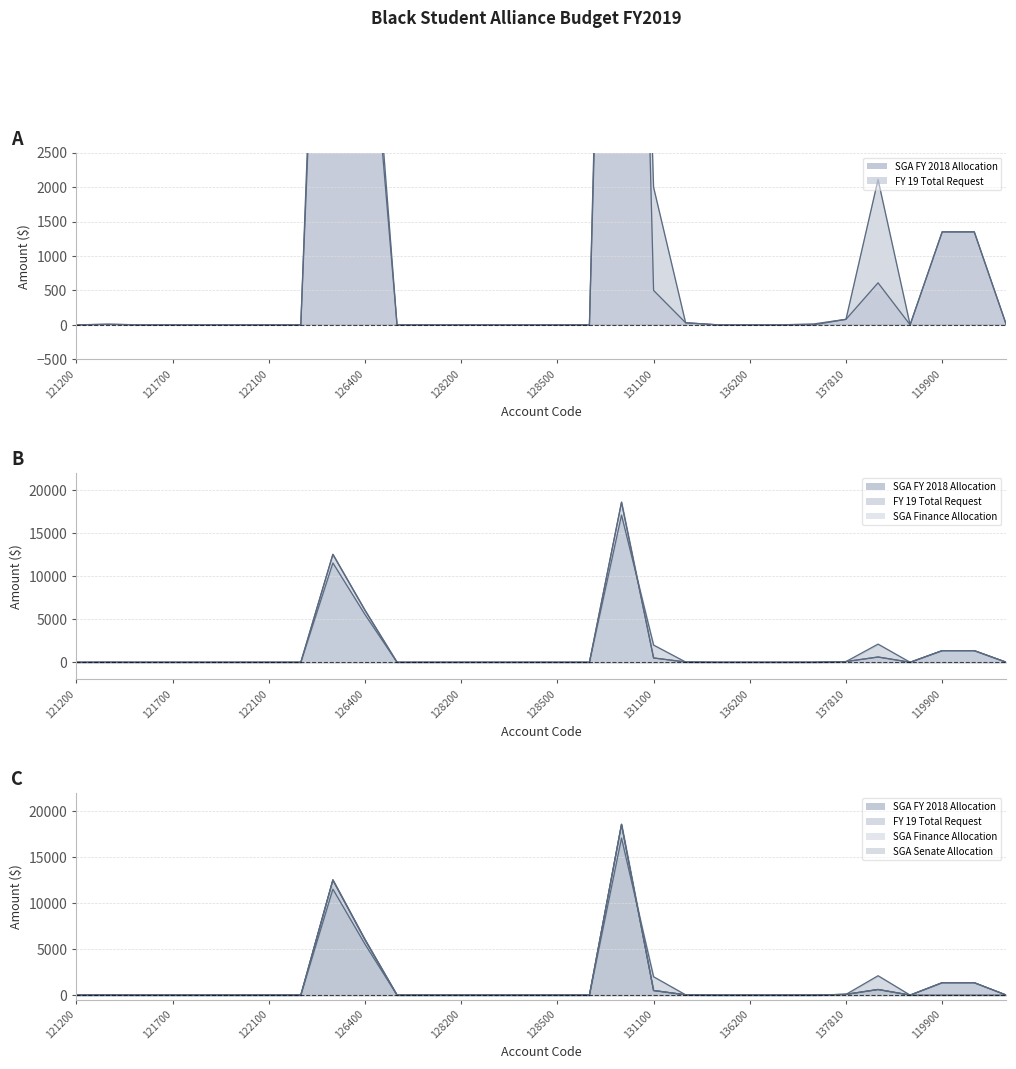

Is it true that SGA Senate Allocation equals 0 at 141300?

True